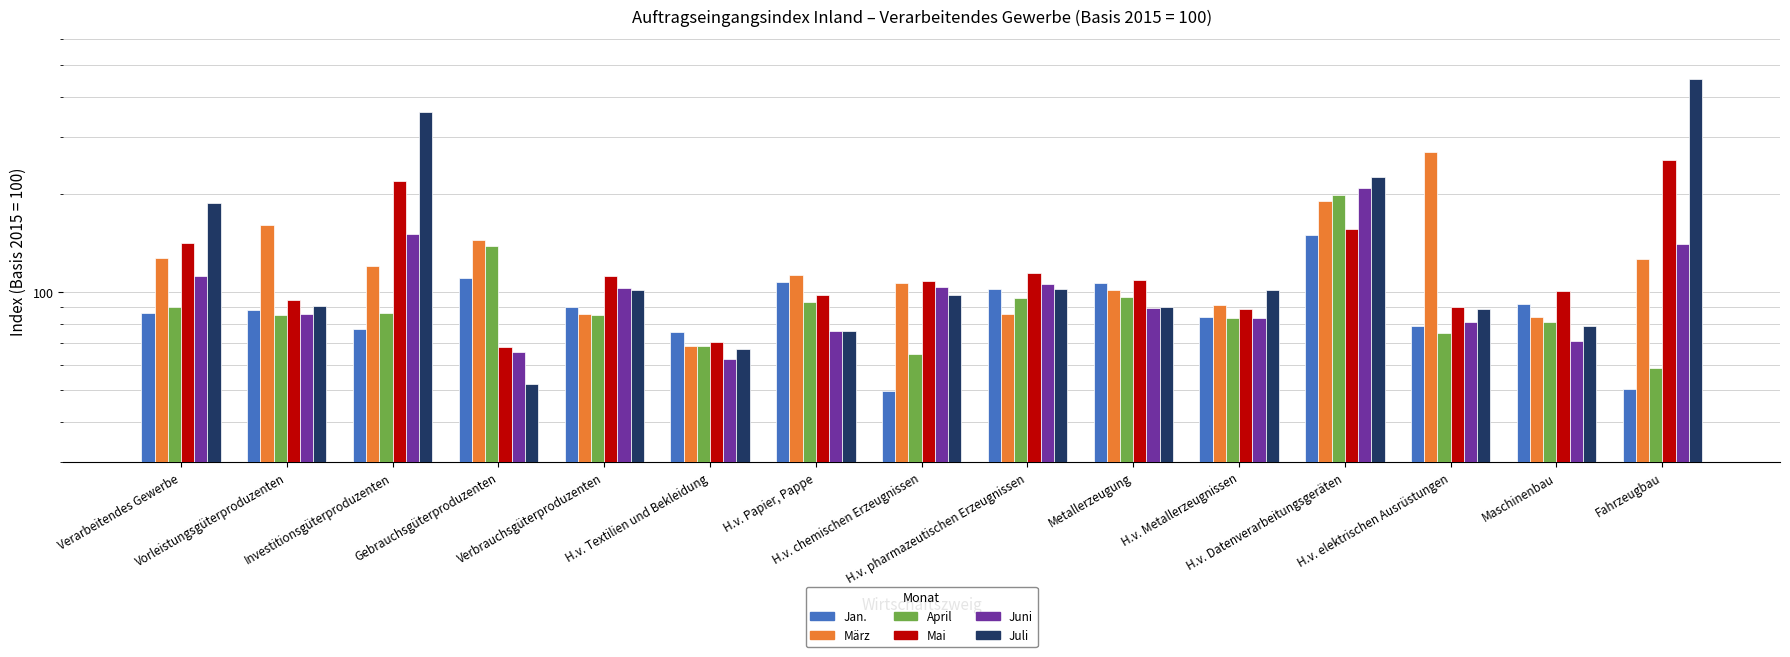

At which label is März closest to 169?

Vorleistungsgüterproduzenten